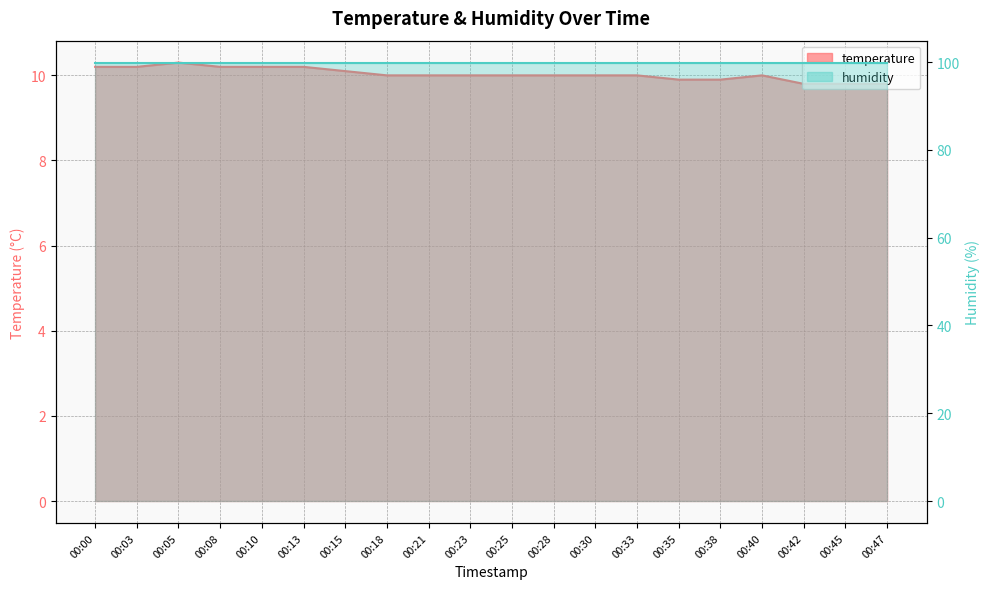

Rank the categories by value from lowest to highest.

00:42, 00:45, 00:47, 00:35, 00:38, 00:18, 00:21, 00:23, 00:25, 00:28, 00:30, 00:33, 00:40, 00:15, 00:00, 00:03, 00:08, 00:10, 00:13, 00:05